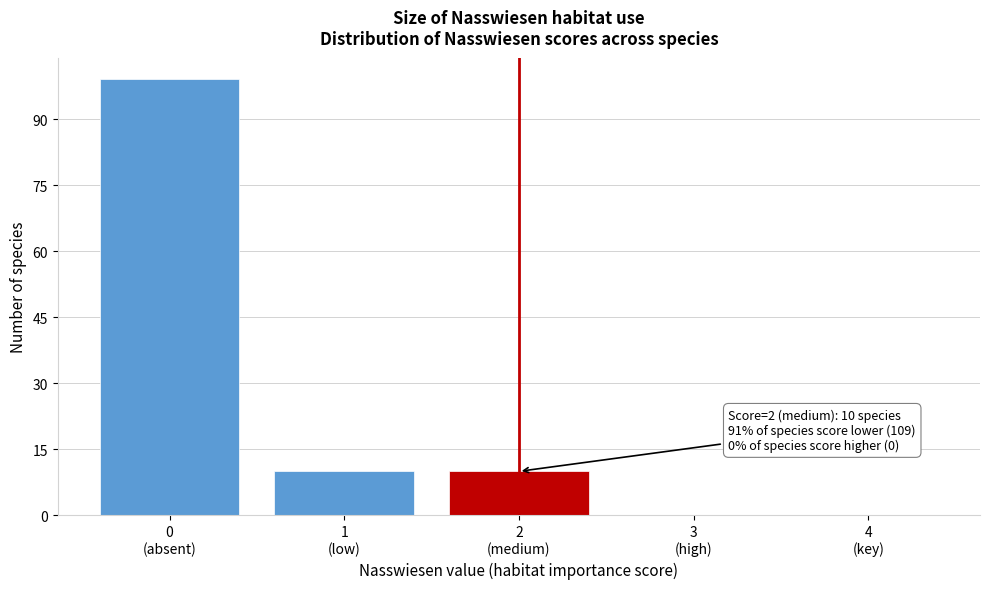

What is the maximum value shown in the chart?

99